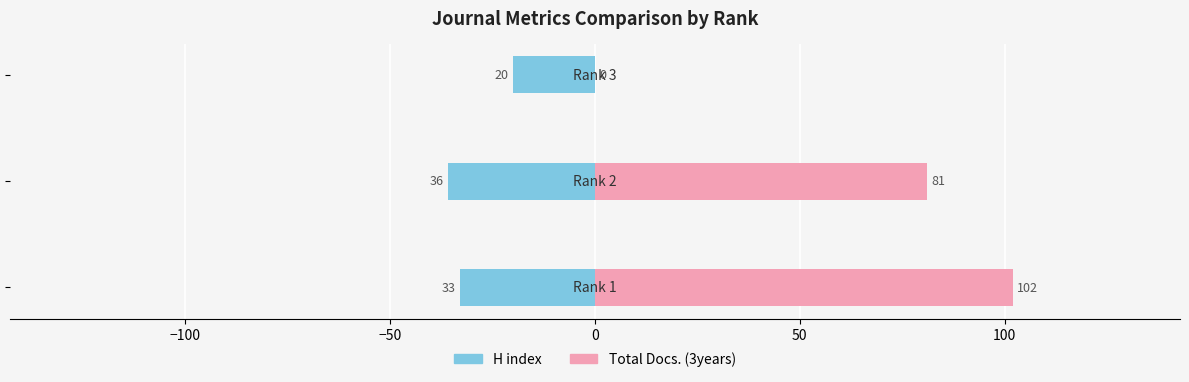

The H index series shows -50 at −100. True or false?

False